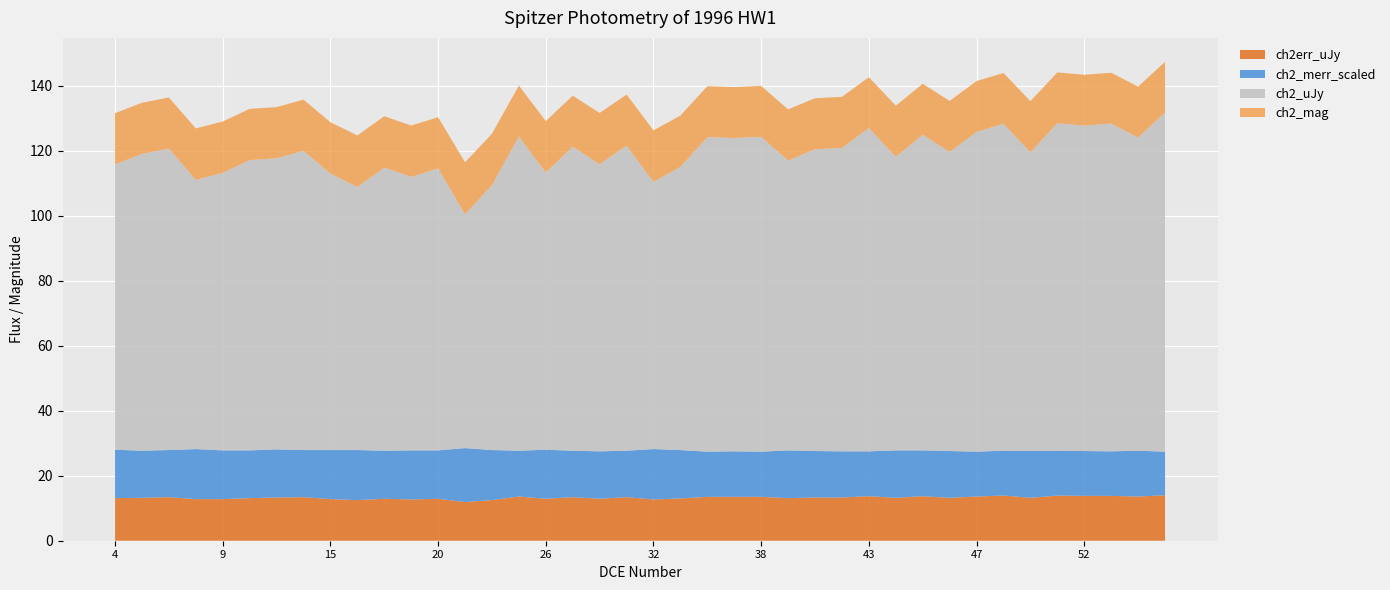

Reading left to right, extract all data points from this chart.

ch2_mag: 15.8	15.7	15.7	15.8	15.8	15.8	15.8	15.7	15.8	15.9	15.8	15.8	15.8	16.0	15.9	15.7	15.8	15.7	15.8	15.7	15.8	15.8	15.7	15.7	15.7	15.8	15.7	15.7	15.6	15.7	15.7	15.7	15.7	15.6	15.7	15.6	15.6	15.6	15.7	15.6
ch2_uJy: 87.8	91.3	92.8	82.8	85.4	89.3	89.6	92.1	85.1	80.9	87.1	84.1	86.7	71.9	81.5	96.7	85.3	93.5	88.3	93.9	82.2	87.1	96.8	96.4	96.9	89.2	92.8	93.4	99.5	90.3	97.1	92.0	98.4	100.6	91.9	100.8	100.1	100.9	96.3	104.4
ch2_merr_scaled: 14.9	14.5	14.5	15.4	15.0	14.7	14.8	14.5	15.1	15.4	14.8	15.1	14.9	16.6	15.4	14.1	15.1	14.3	14.6	14.3	15.5	14.9	13.9	14.0	13.9	14.7	14.3	14.2	13.8	14.6	14.1	14.4	13.8	13.8	14.4	13.8	13.8	13.7	14.1	13.4
ch2err_uJy: 13.1	13.2	13.4	12.8	12.8	13.1	13.3	13.4	12.8	12.5	12.9	12.7	12.9	11.9	12.5	13.6	12.9	13.4	12.9	13.4	12.7	13.0	13.5	13.5	13.5	13.1	13.3	13.3	13.7	13.2	13.7	13.2	13.6	13.9	13.2	13.9	13.8	13.8	13.6	14.0